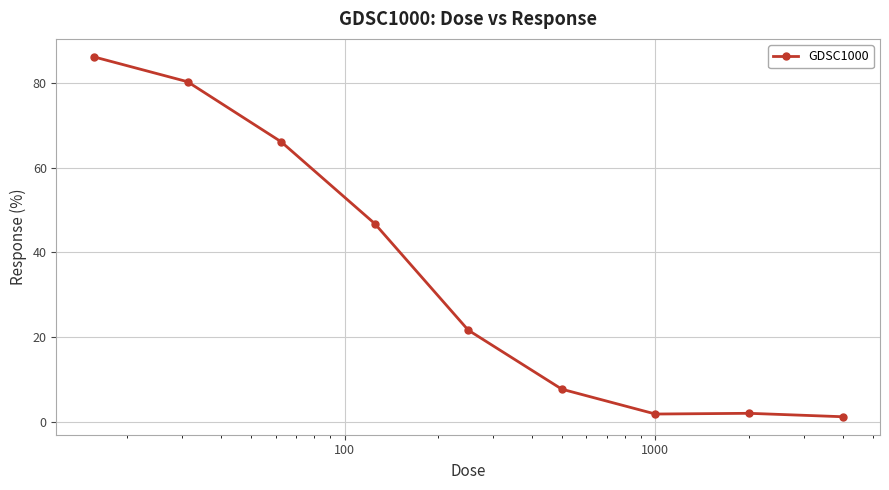

What is the maximum value shown in the chart?

86.1